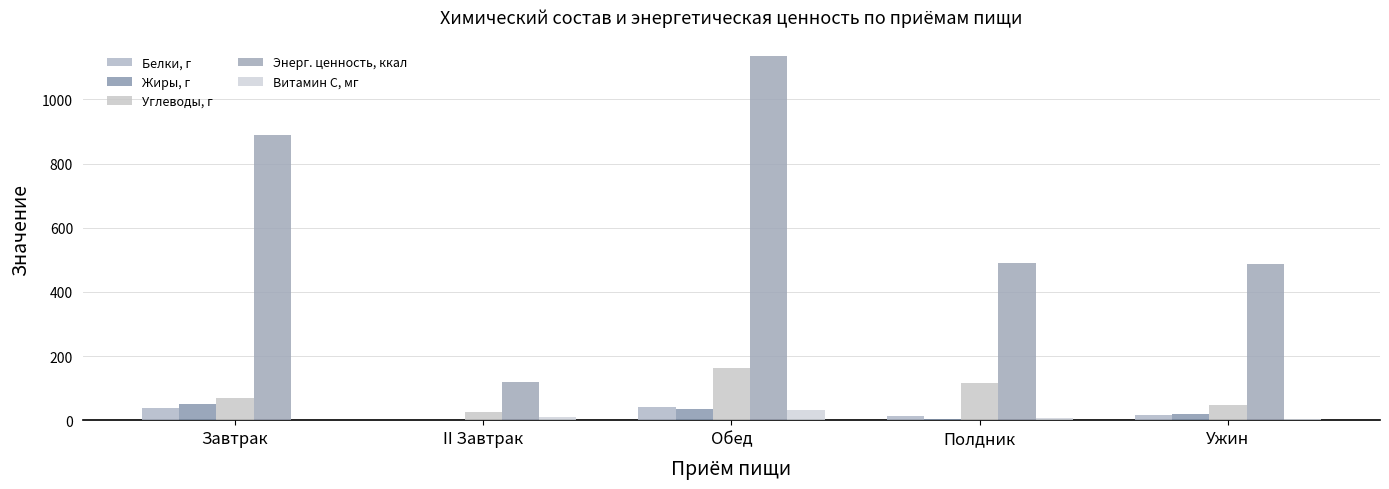

Between Обед and Завтрак, which is larger?

Обед